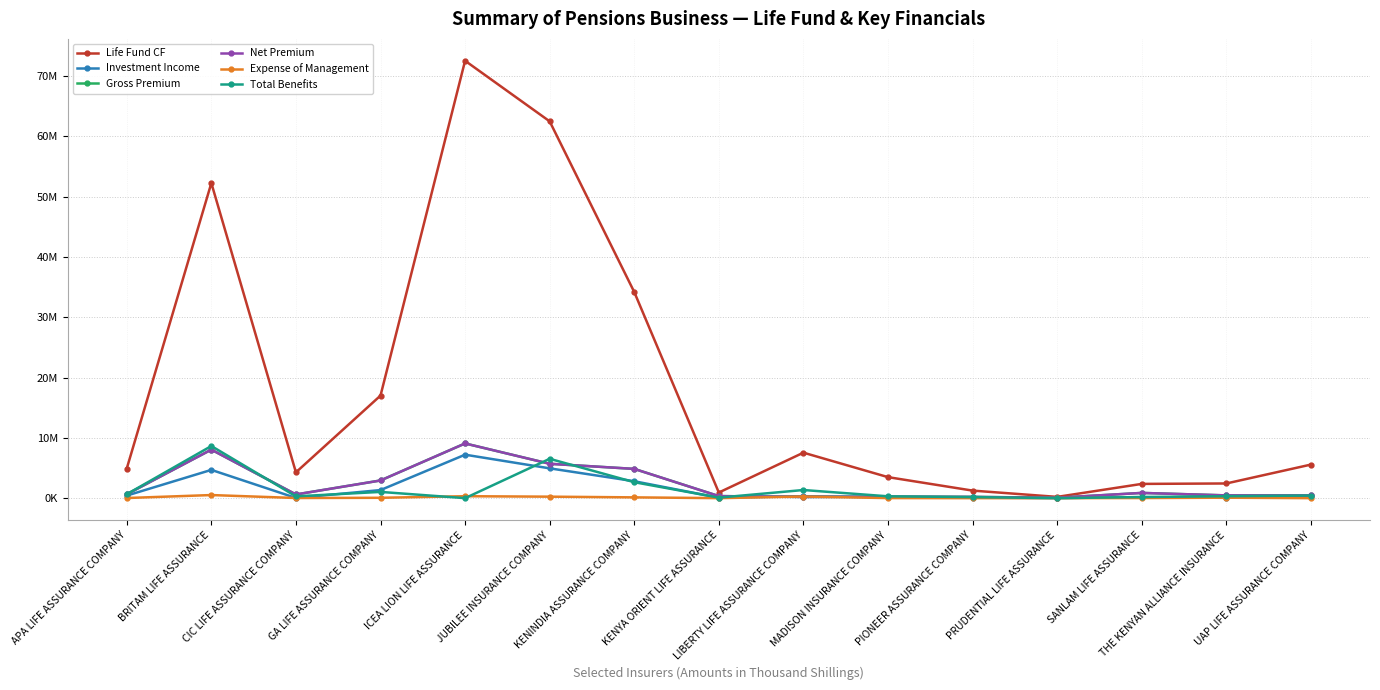

What is the difference between the maximum and minimum values in the Net Premium series?

9003988